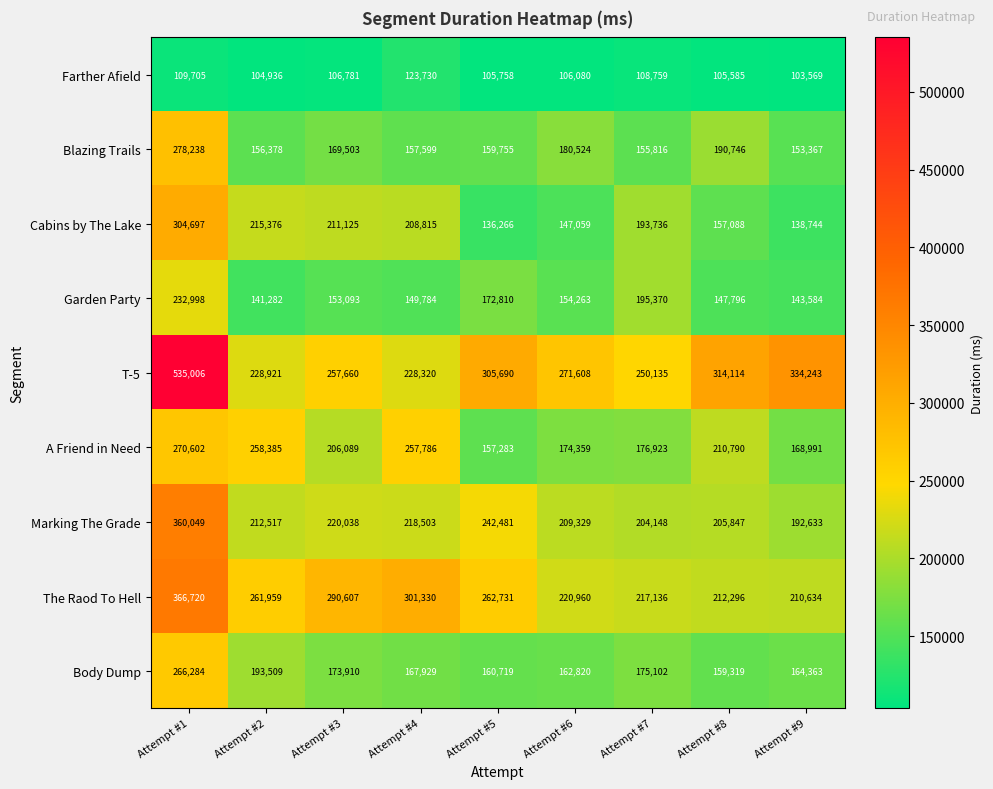

What is the spread (max minus min) of values at Attempt #5?

199932